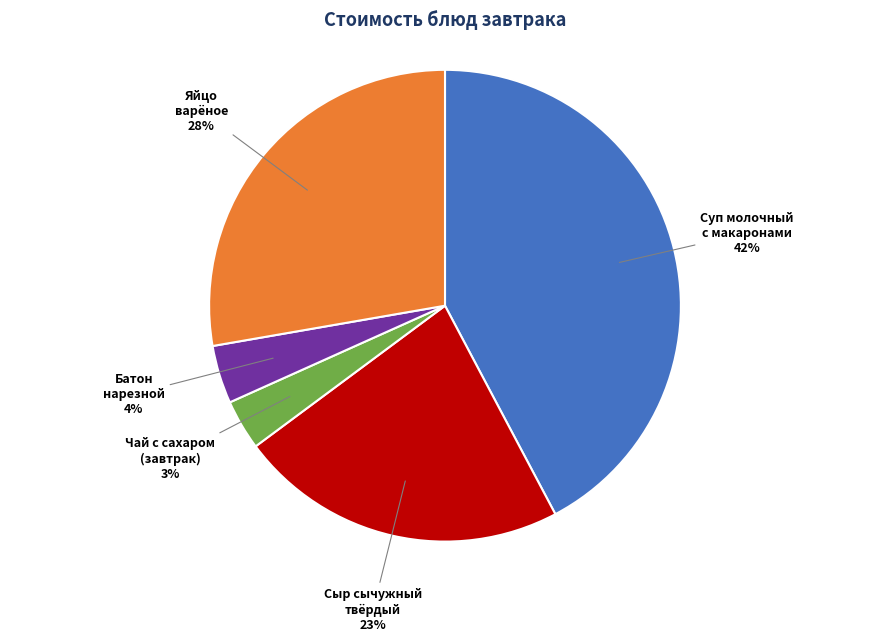

Is the sum of Суп молочный с макаронами and Сыр сычужный твёрдый greater than half?

Yes